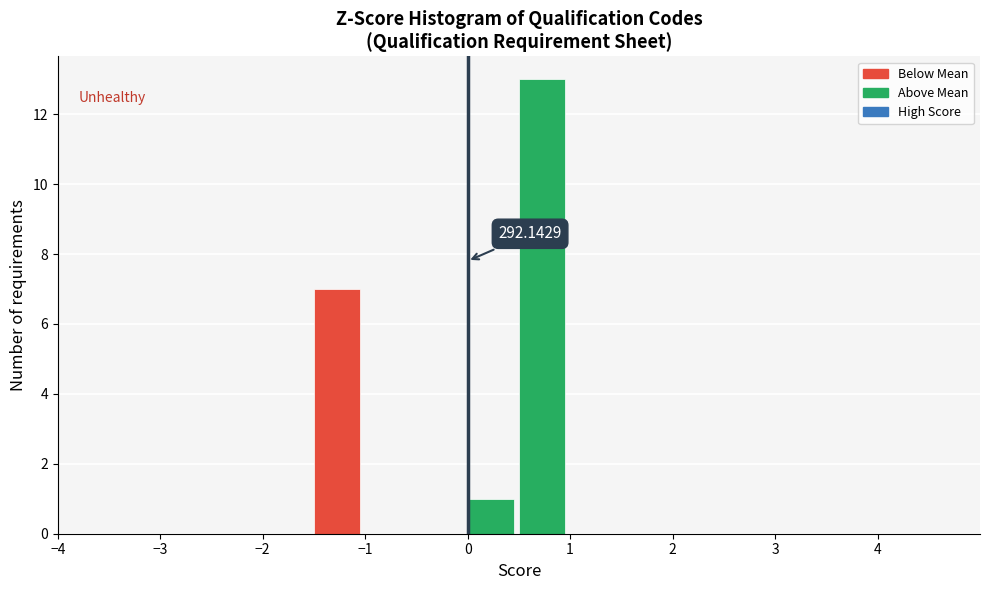

Over which range of the x-axis is the bar tallest?

0.5 to 1.0